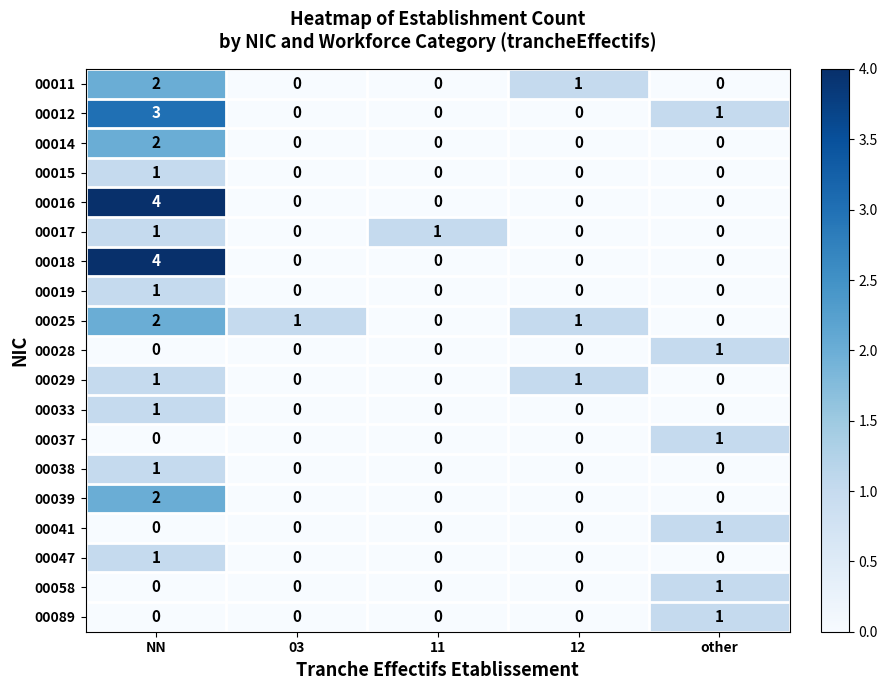

What is the maximum value shown in the chart?

4